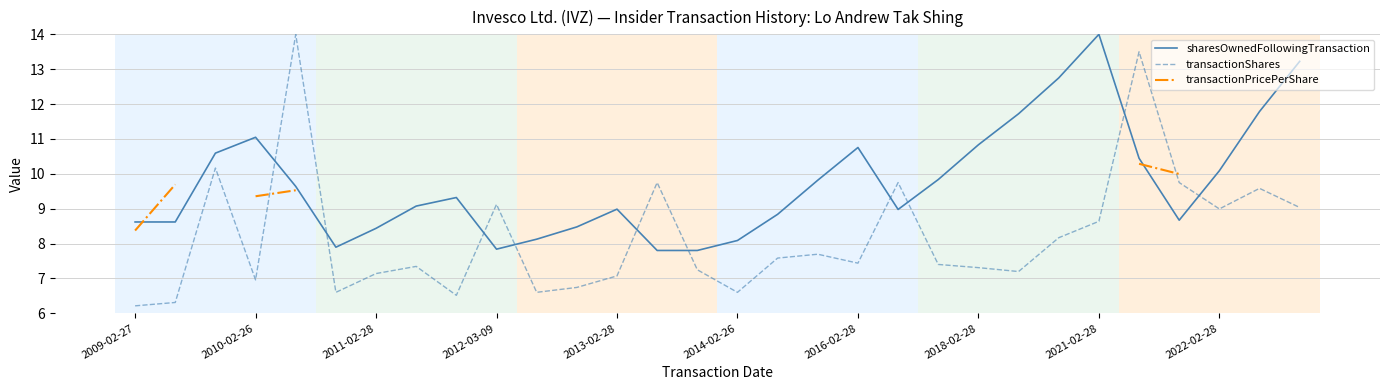

At which label is sharesOwnedFollowingTransaction closest to 10?

2022-02-28